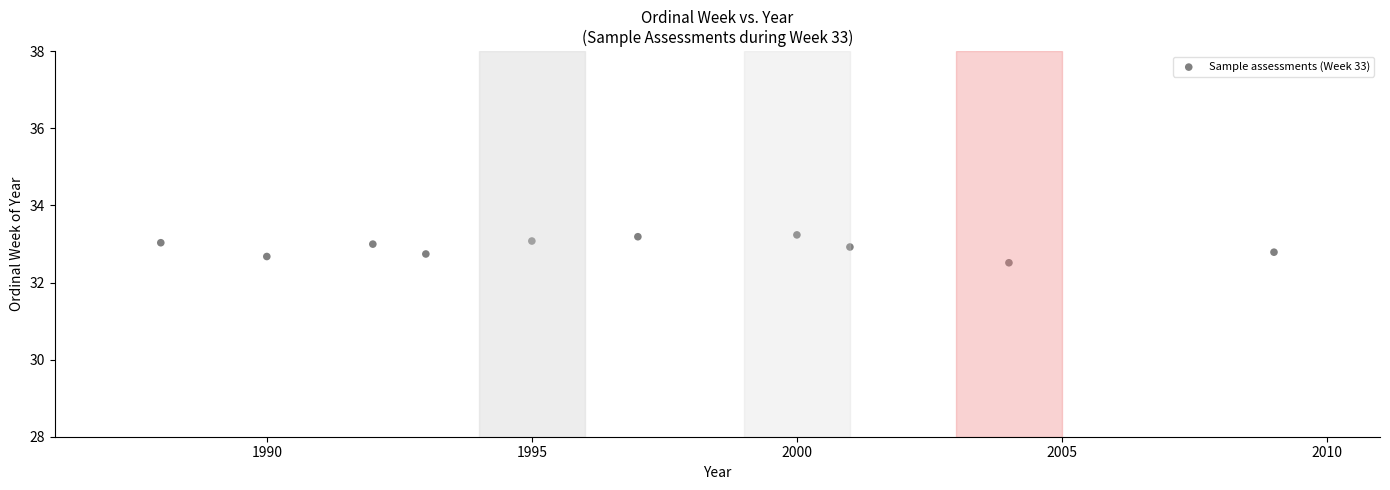

What Y value in the scatter plot is closest to 32?

32.5